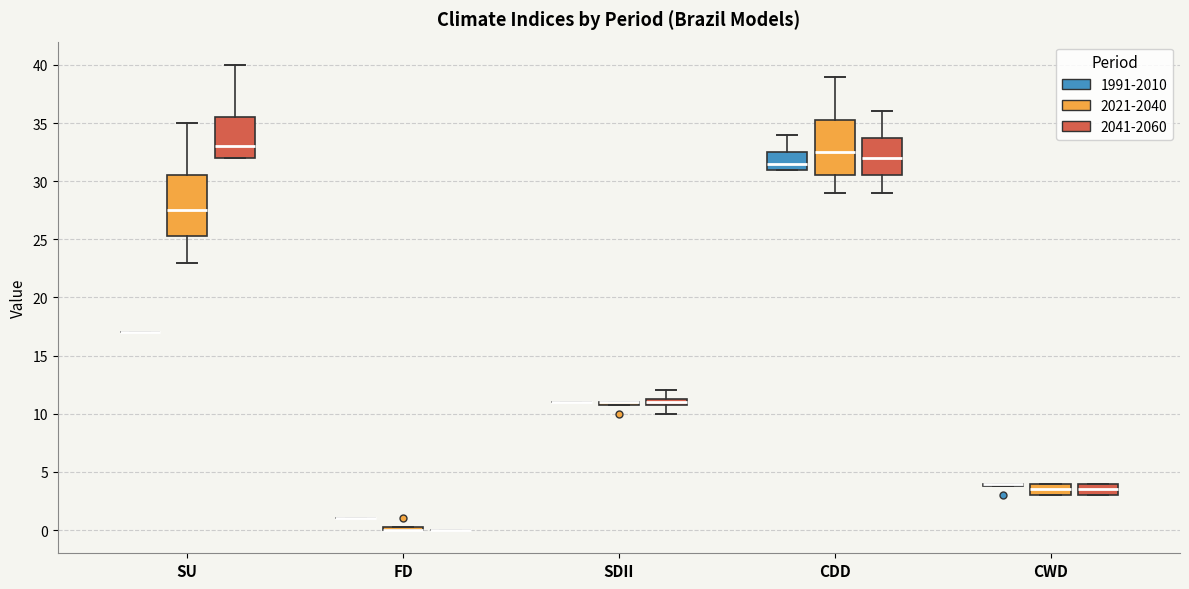

Where is the upper edge of the box for CDD (1991-2010) on the y-axis? The values are not printed on the chart, so give them approximately, as read against the axis.

32.5